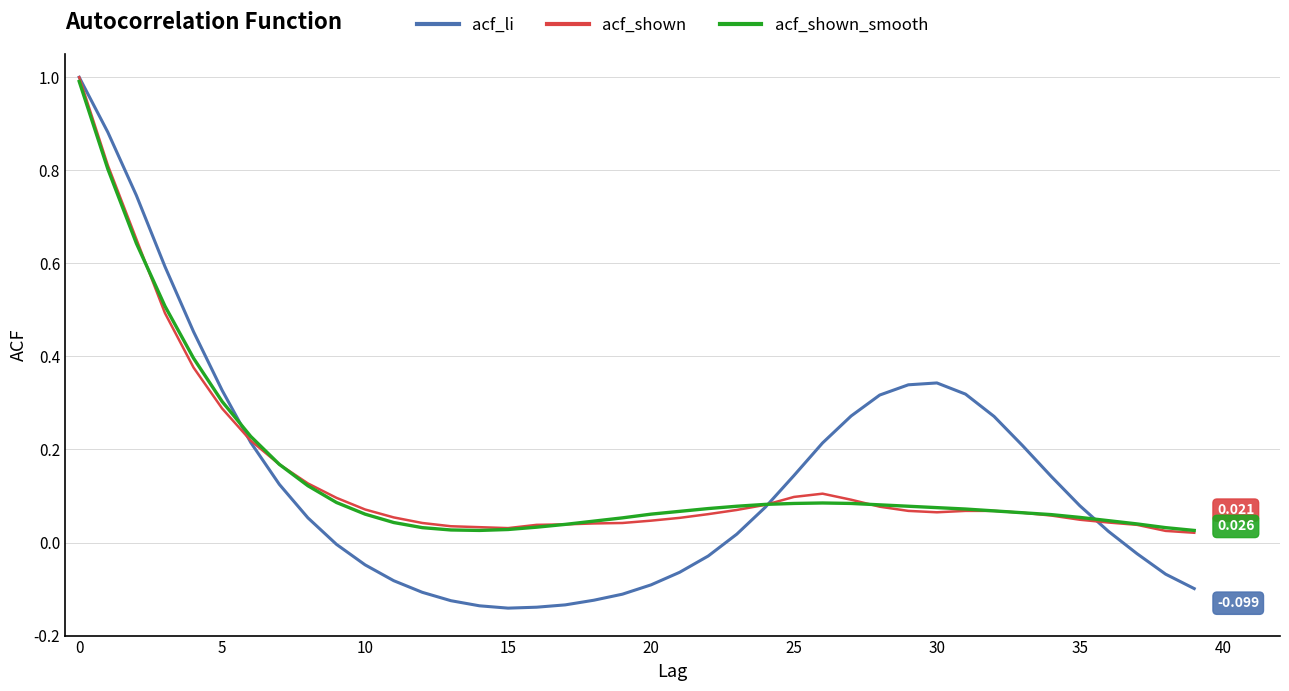

True or false: acf_shown and acf_shown_smooth cross at least once.

True